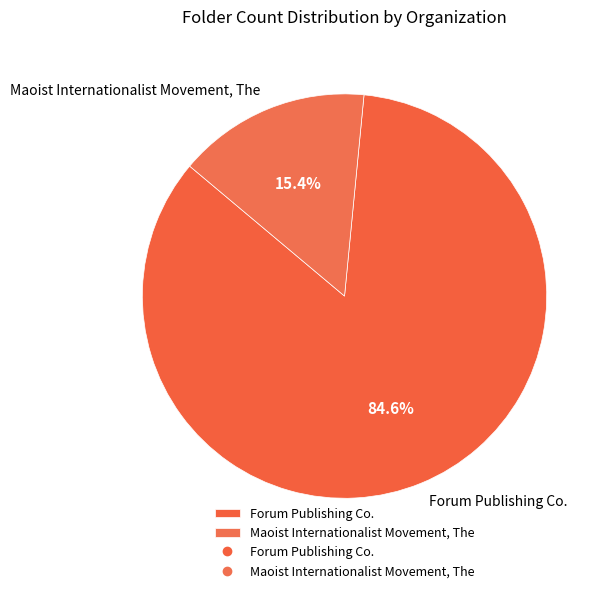

What percentage is the Forum Publishing Co. slice, to the nearest percent?

85%